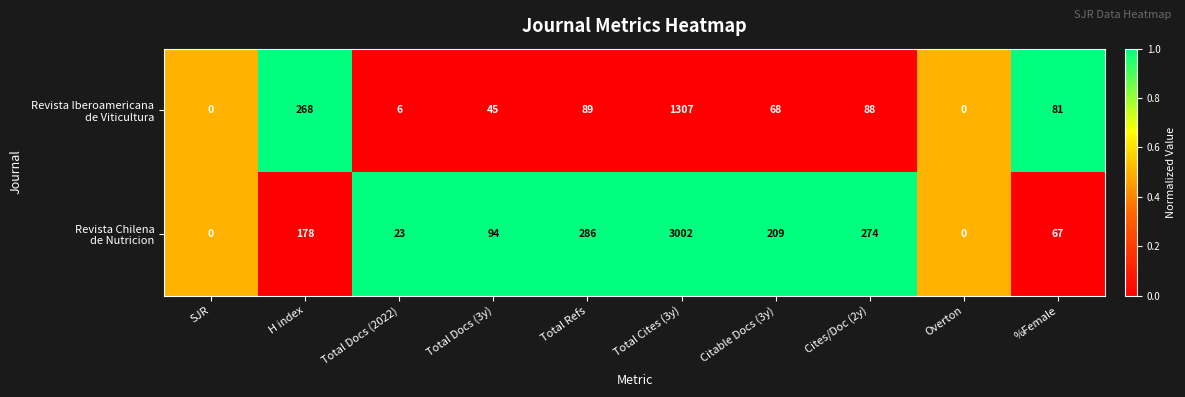

At which category does the chart reach its peak across all series?

Total Cites (3y)